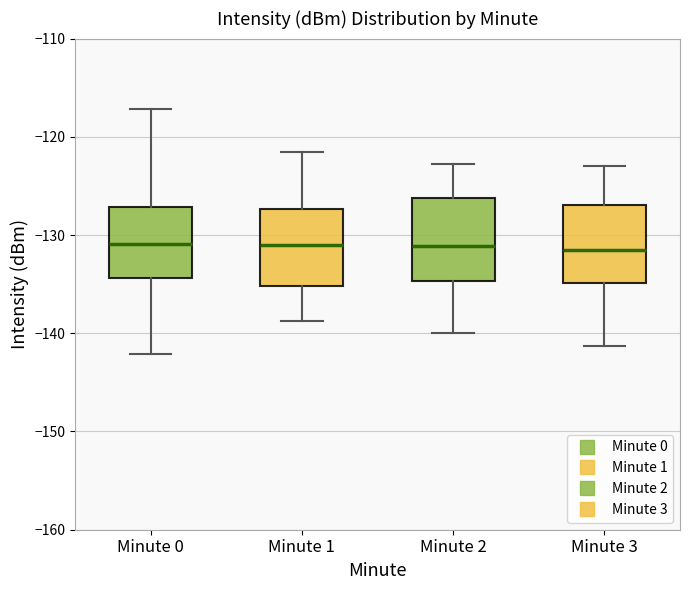

Reading left to right, transcribe this box plot: for each box, give where its median line is, the range the box spans, and where its two whiskers end, as read against the y-axis. The values are not printed on the chart, so give them approximately, as read against the axis.

Minute 0: median -131, box -134 to -127, whiskers -142 to -117
Minute 1: median -131, box -135 to -127, whiskers -139 to -122
Minute 2: median -131, box -135 to -126, whiskers -140 to -123
Minute 3: median -132, box -135 to -127, whiskers -141 to -123